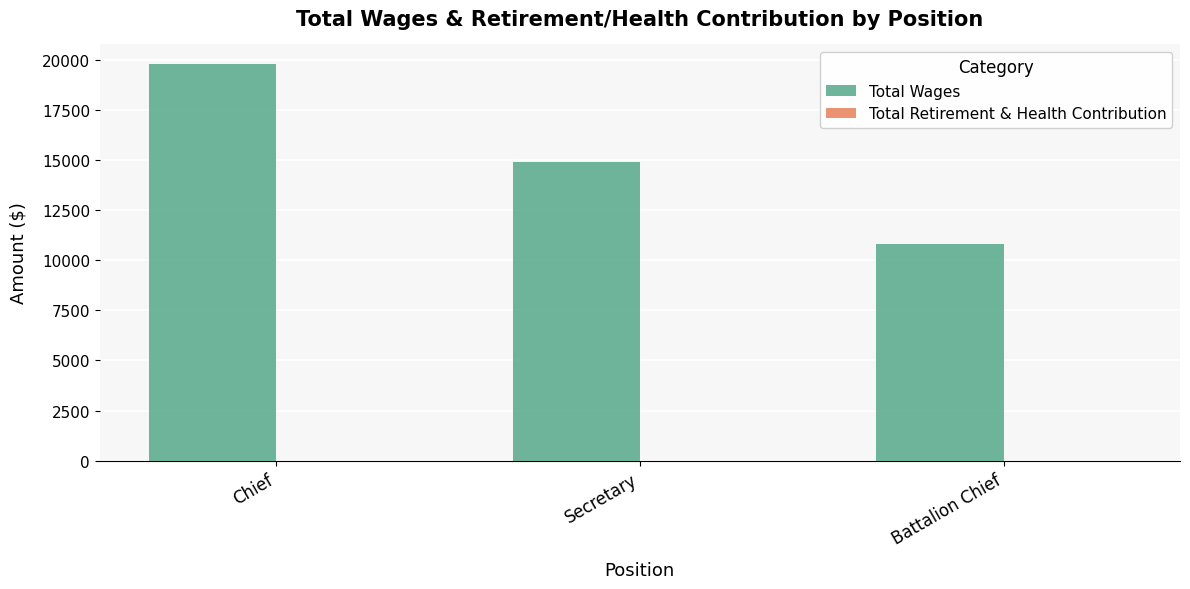

At which label is the value closest to 15300?

Secretary